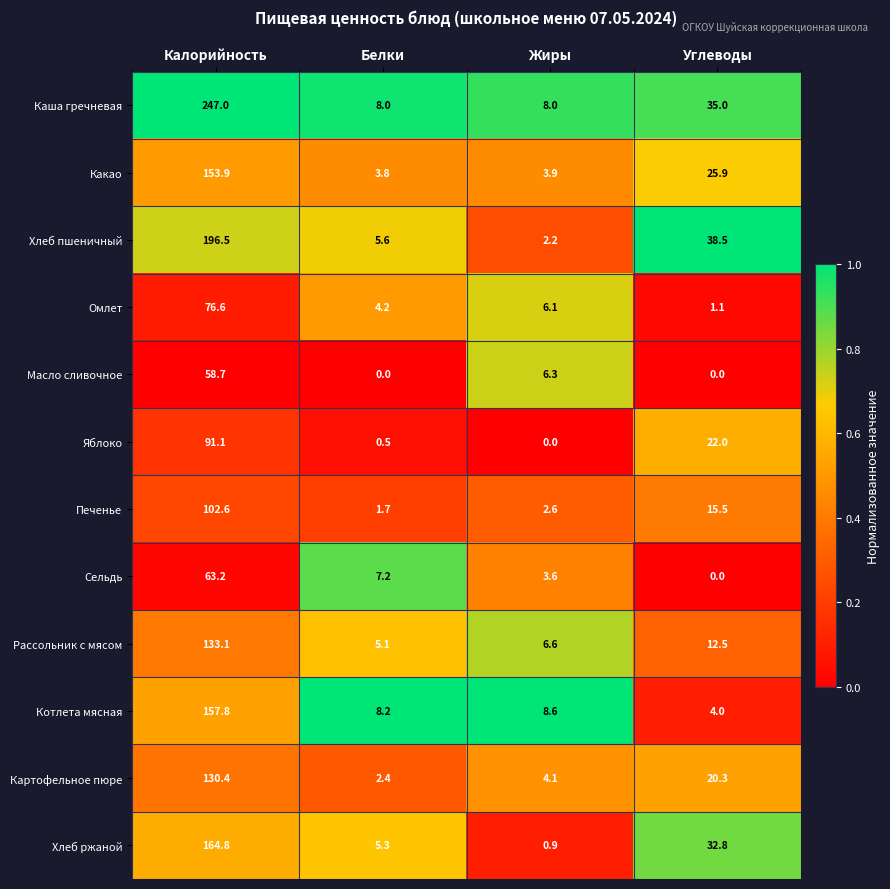

The Картофельное пюре series shows 20.3 at Углеводы. True or false?

True